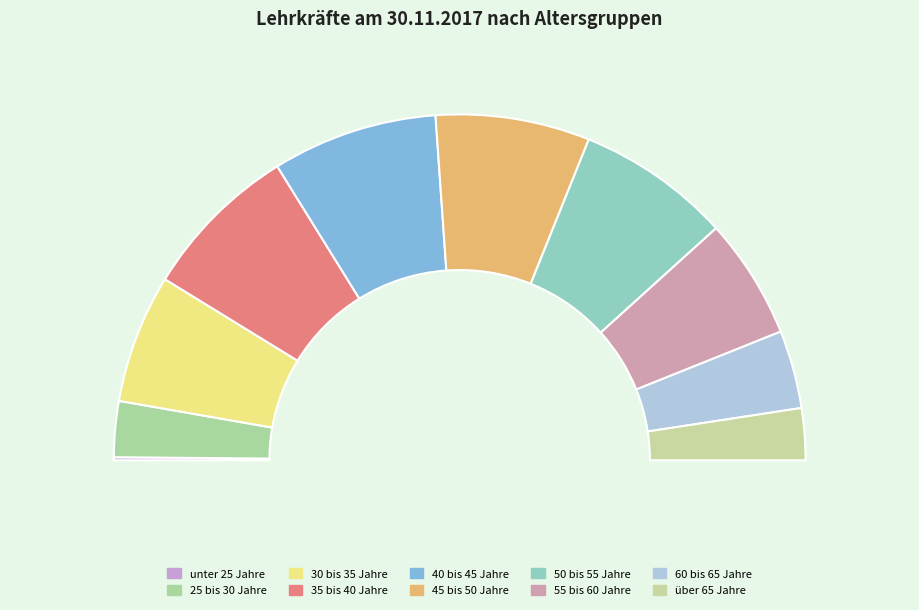

How many slices are in this pie chart?

10